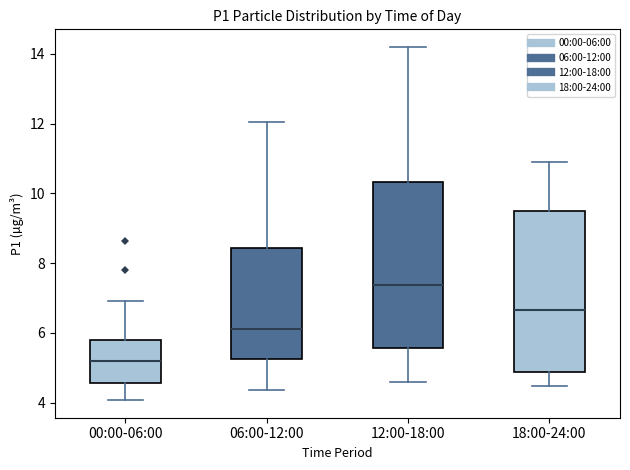

Reading left to right, read every box against the y-axis: the position of its median line, the range the box covers, and the ends of its whiskers. The values are not printed on the chart, so give them approximately, as read against the axis.

00:00-06:00: median 5.2, box 4.6 to 5.8, whiskers 4.0 to 7.0
06:00-12:00: median 6.2, box 5.2 to 8.4, whiskers 4.4 to 12.0
12:00-18:00: median 7.4, box 5.6 to 10.4, whiskers 4.6 to 14.2
18:00-24:00: median 6.6, box 4.8 to 9.6, whiskers 4.4 to 11.0